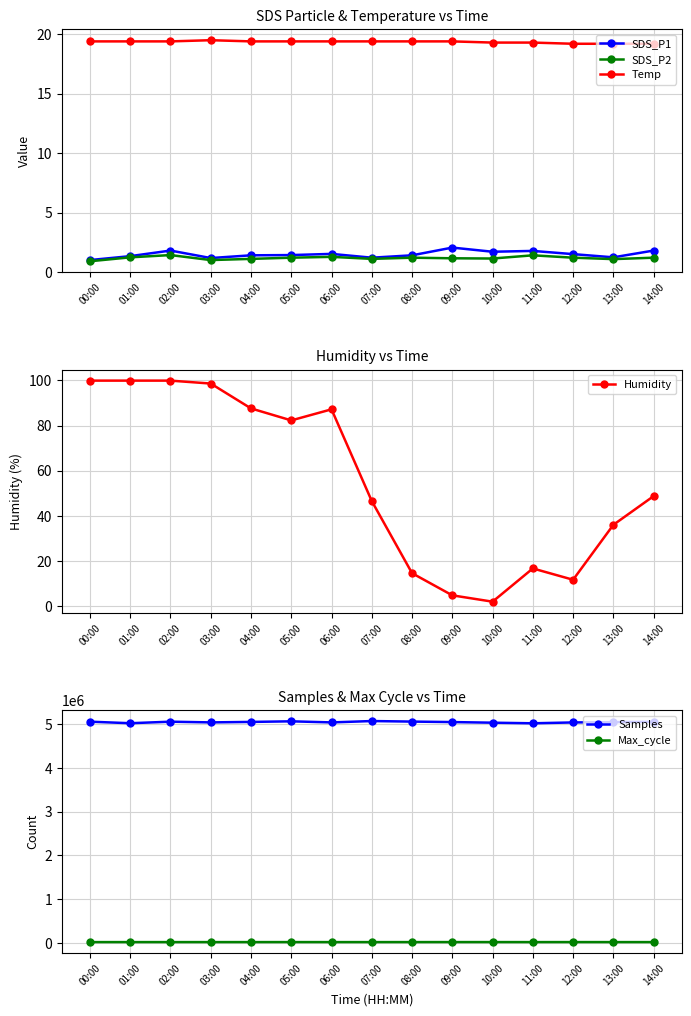

Where is Max_cycle nearest to the value 20268?

08:00